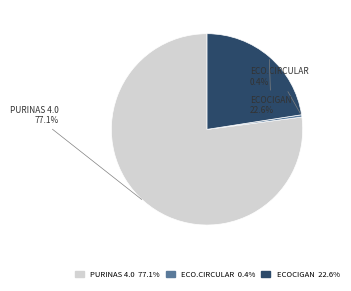

Combined, do PURINAS 4.0 and ECO.CIRCULAR account for over 50%?

Yes